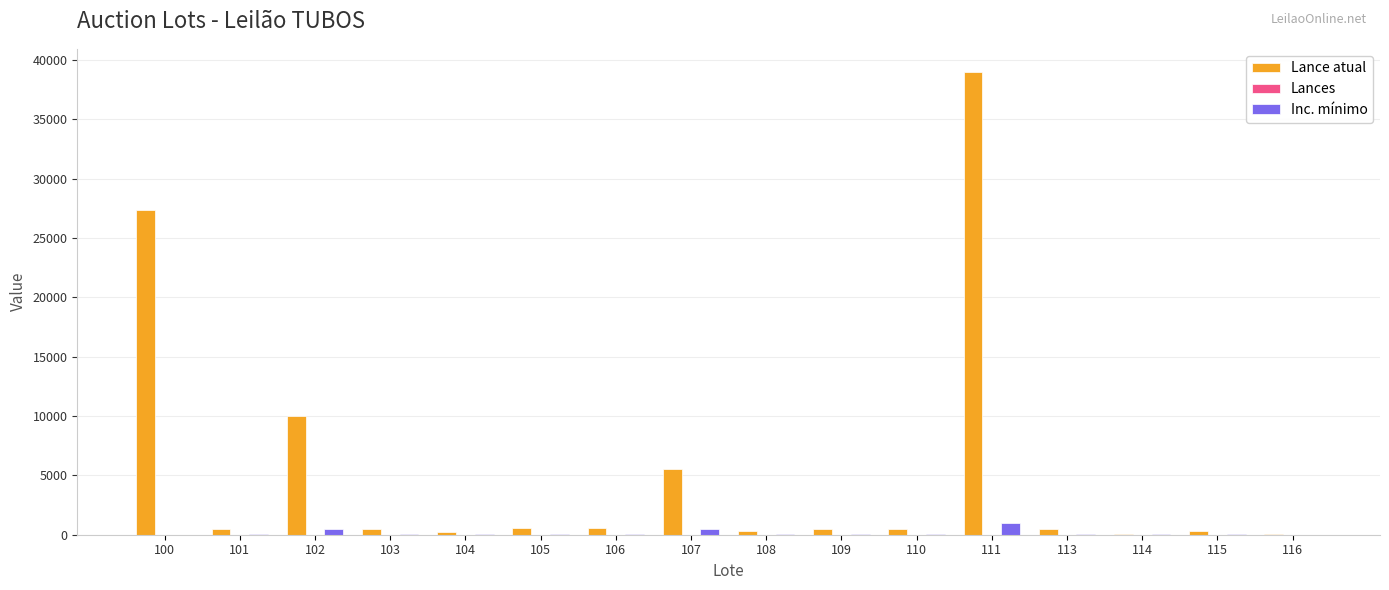

Which series has the largest total across all categories?

Lance atual